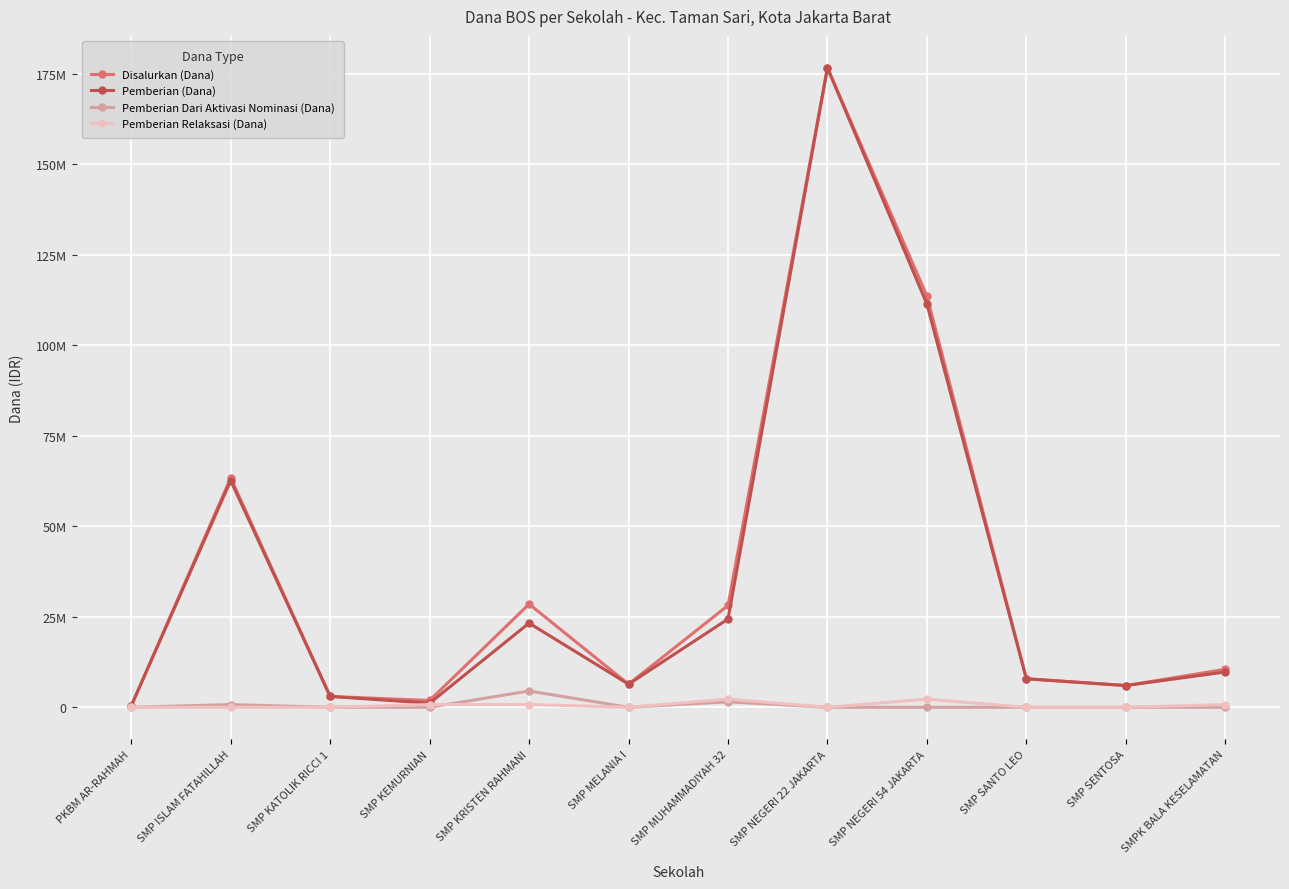

Between SMP SENTOSA and SMPK BALA KESELAMATAN, which is larger?

SMPK BALA KESELAMATAN